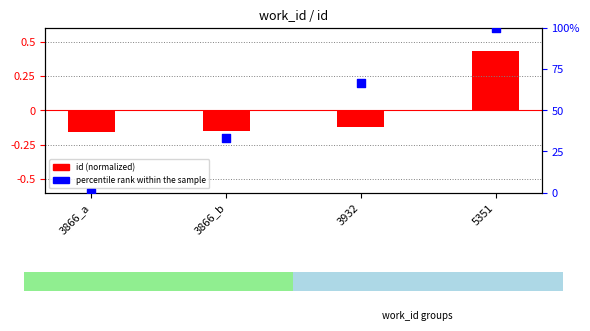

What is the change in value from 3866_b to 5351?

+66.7